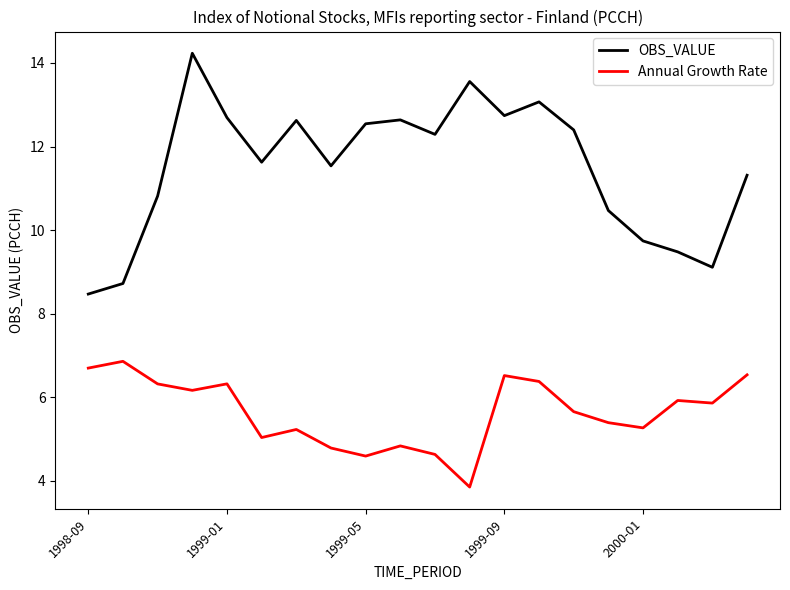

What is the lowest value of the OBS_VALUE series?

8.5